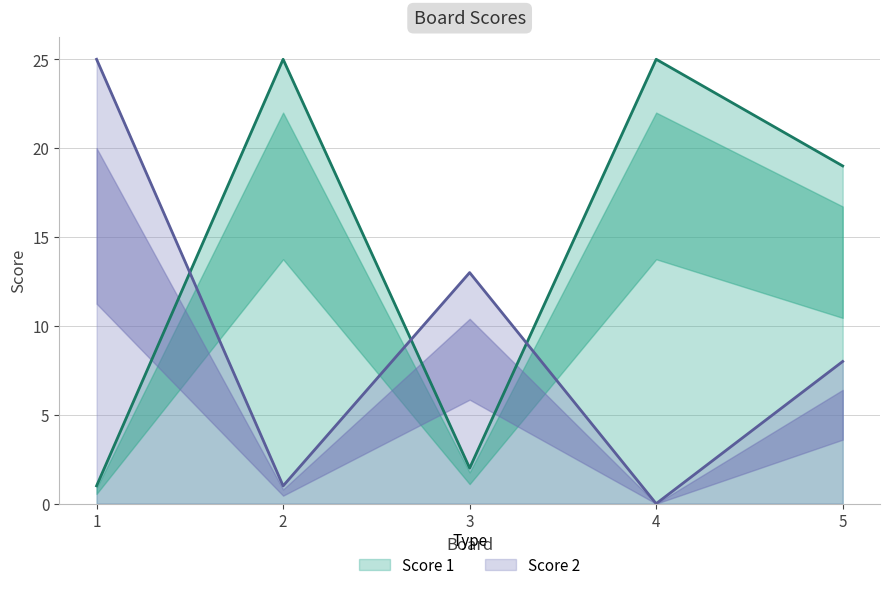

Where is the first local minimum for Score 2?

2